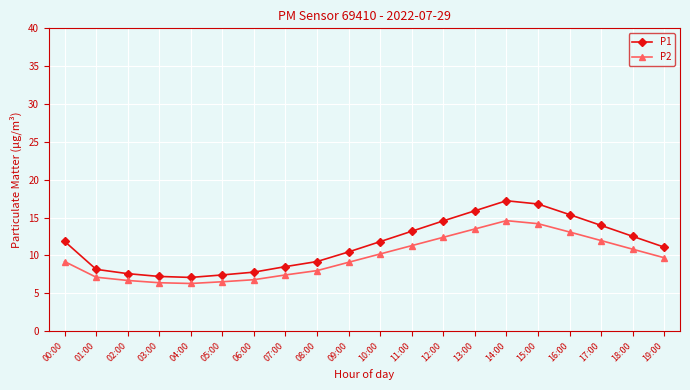

At which category is the sum across all series the highest?

14:00